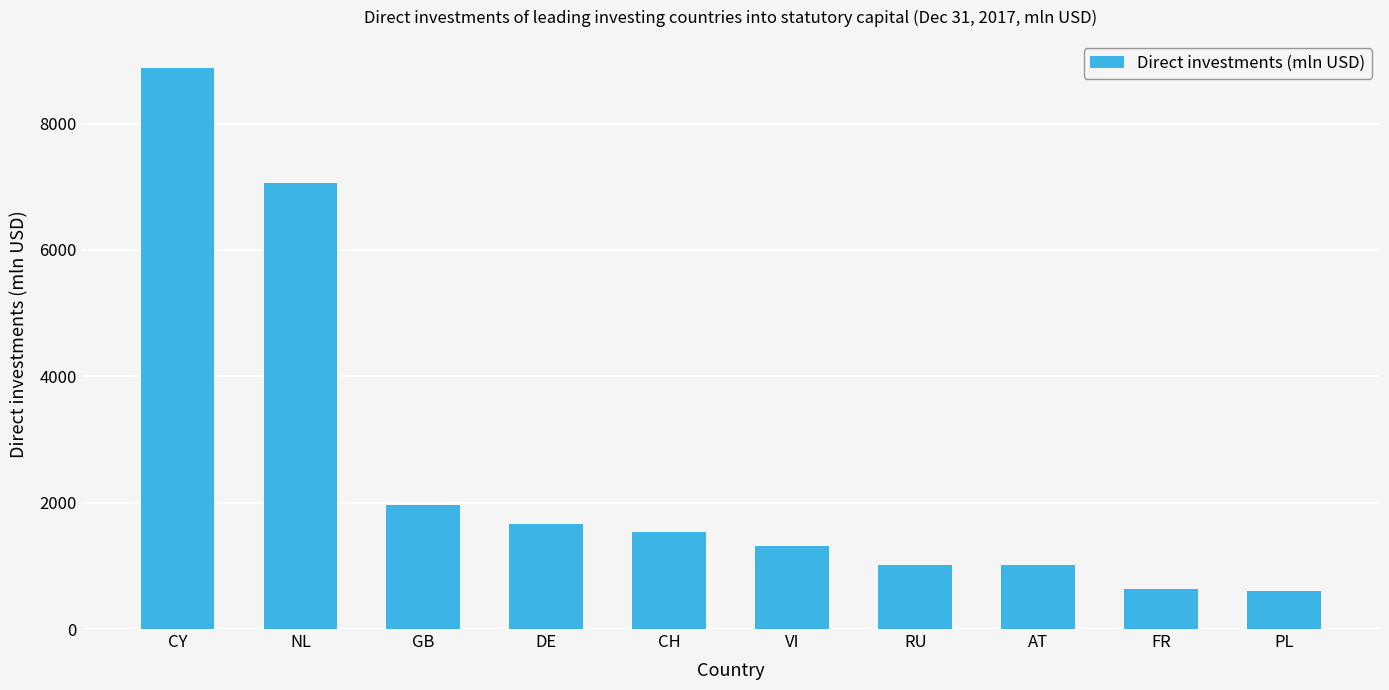

Where is the data nearest to the value 4736?

NL